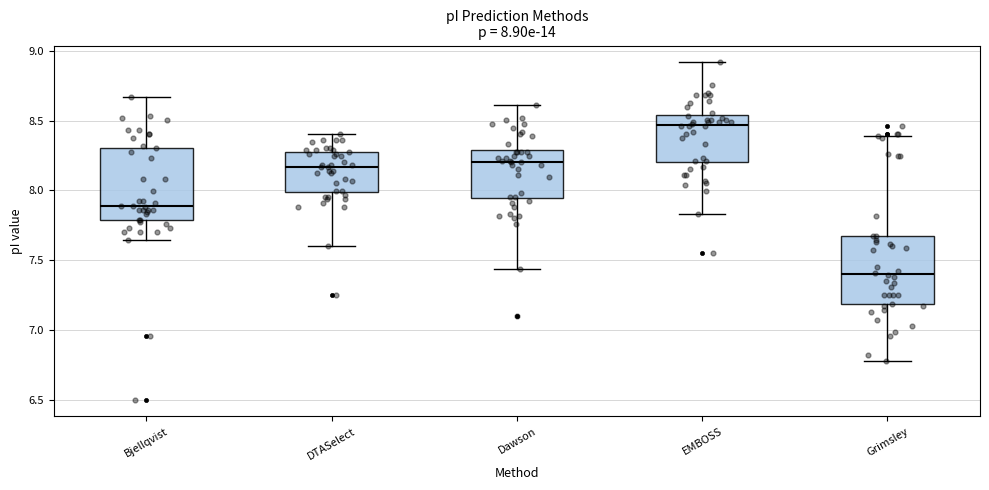

Which box's median line is the lowest?

Grimsley